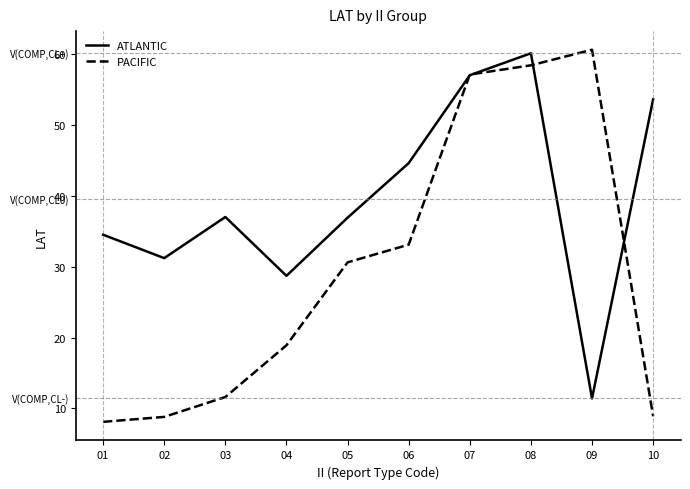

What is the difference between the highest and lowest values at 03?

25.4